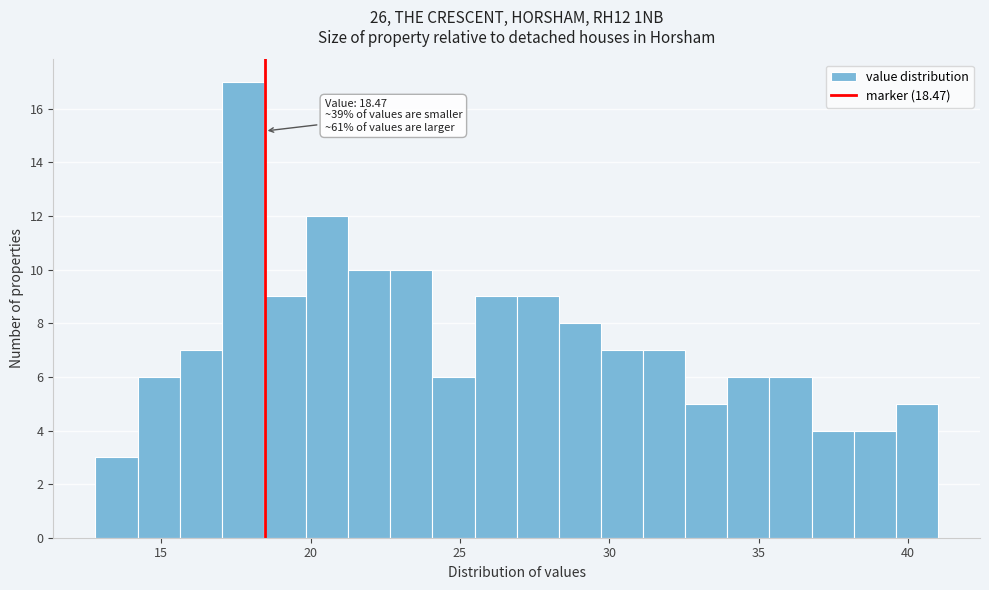

Read against the x-axis, roughly where is the centre of the tallest bar?

17.5